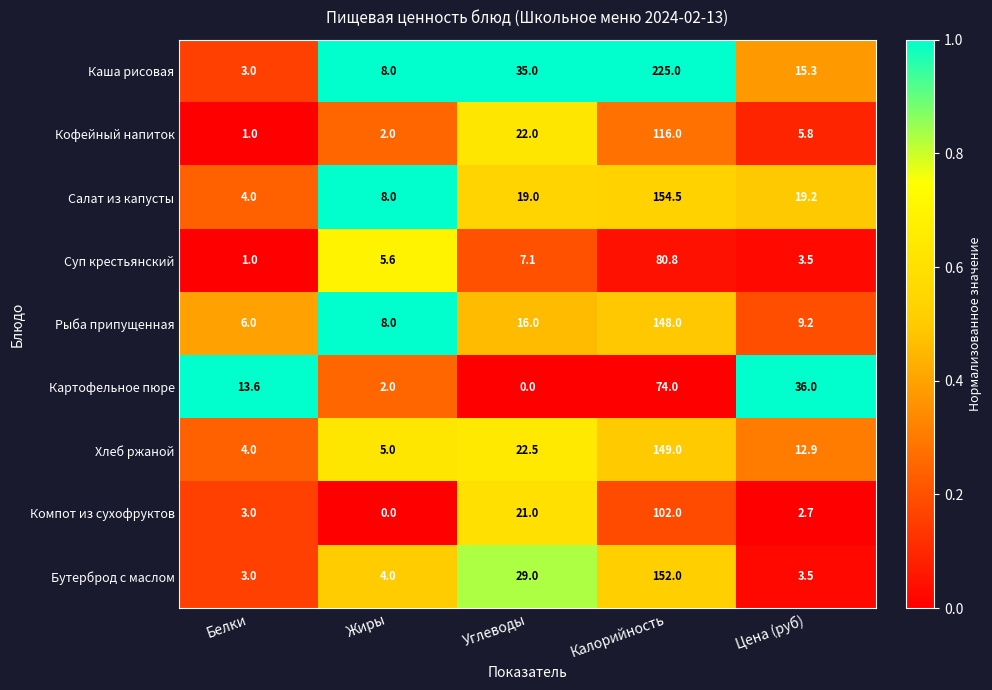

What is the maximum value for Бутерброд с маслом?

152.0